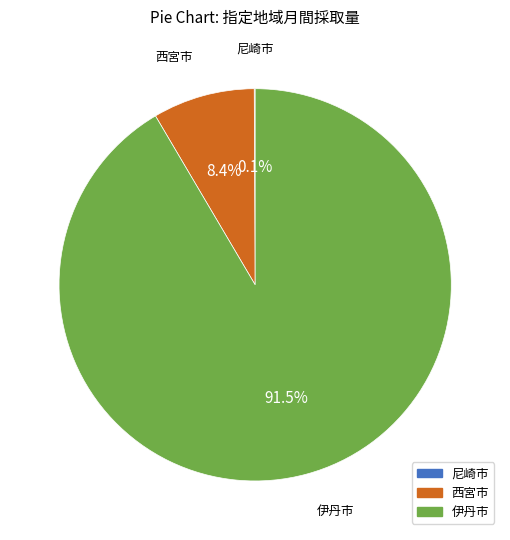

To the nearest percent, what is the average slice percentage?

33%